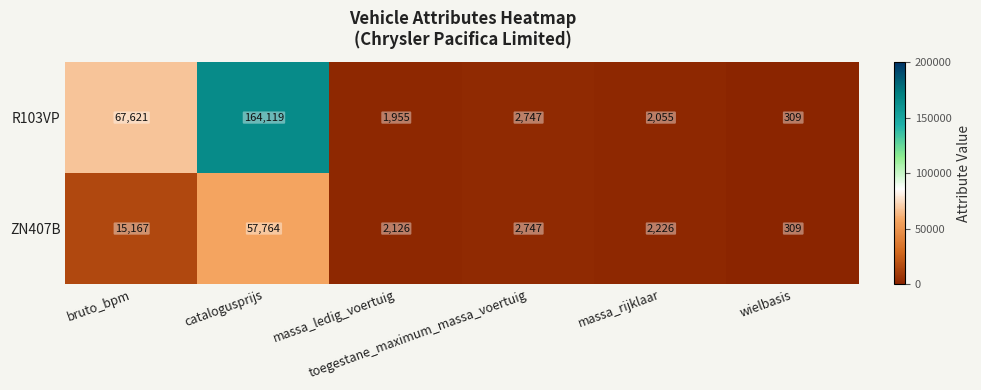

List the series in order of their peak value, highest first.

R103VP, ZN407B